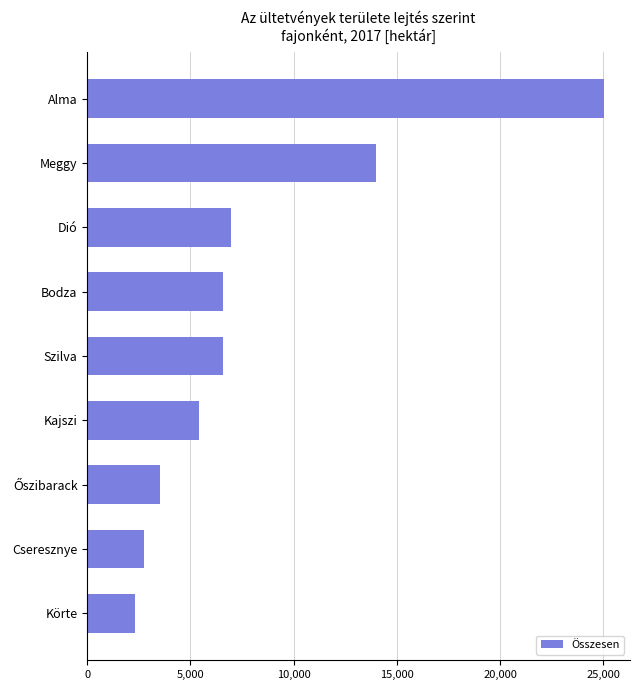

How many values are below 6555?

4